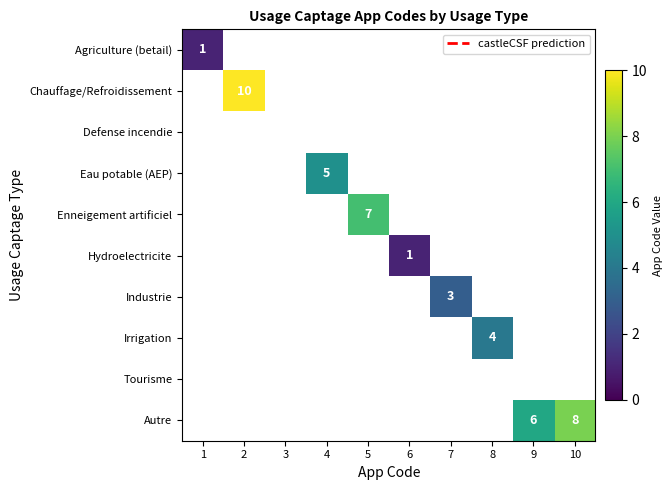

At 6, list the series in order from smallest to largest.

Agriculture (betail), Chauffage/Refroidissement, Defense incendie, Eau potable (AEP), Enneigement artificiel, Industrie, Irrigation, Tourisme, Autre, Hydroelectricite